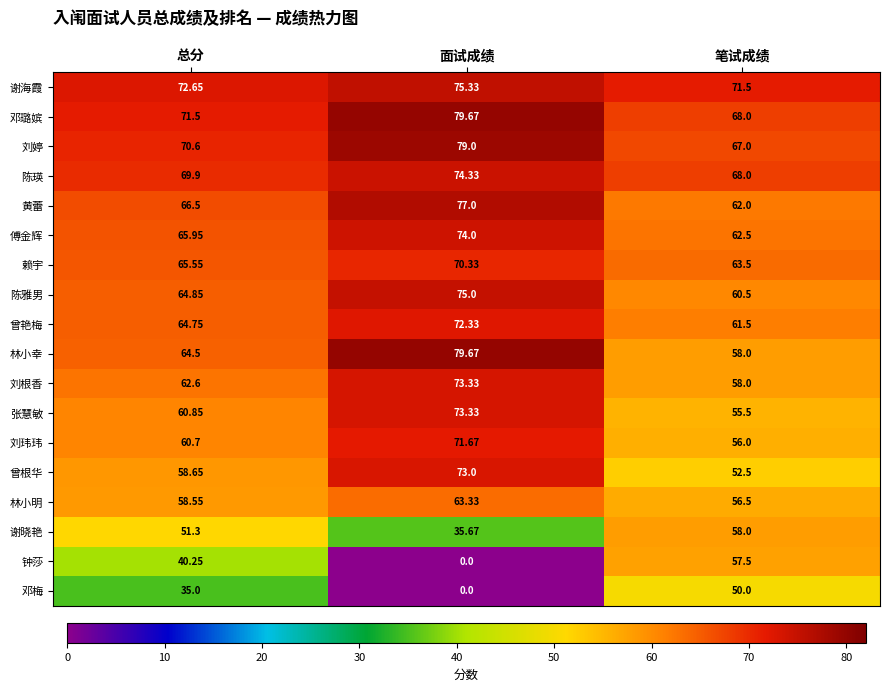

What is the total value across all series at 面试成绩?

1147.0